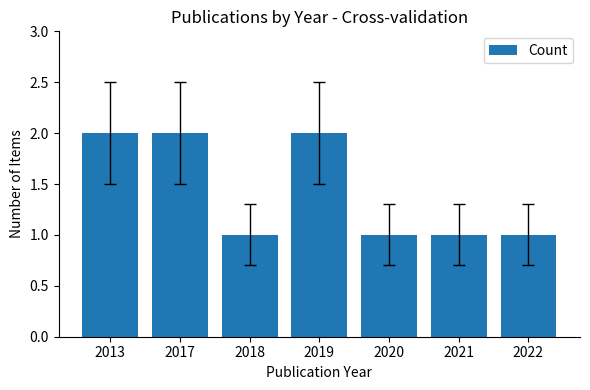

The chart shows a value of 1 at 2021. True or false?

True